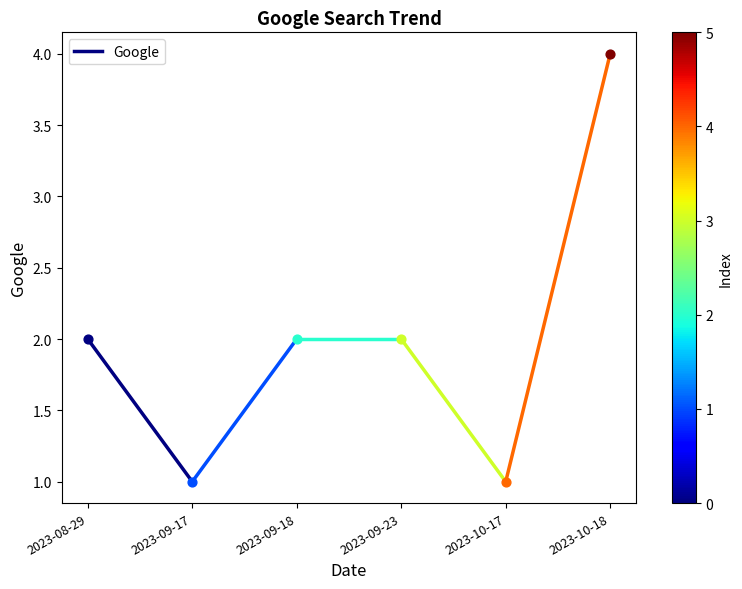

What is the change in value from 2023-08-29 to 2023-09-17?

-1